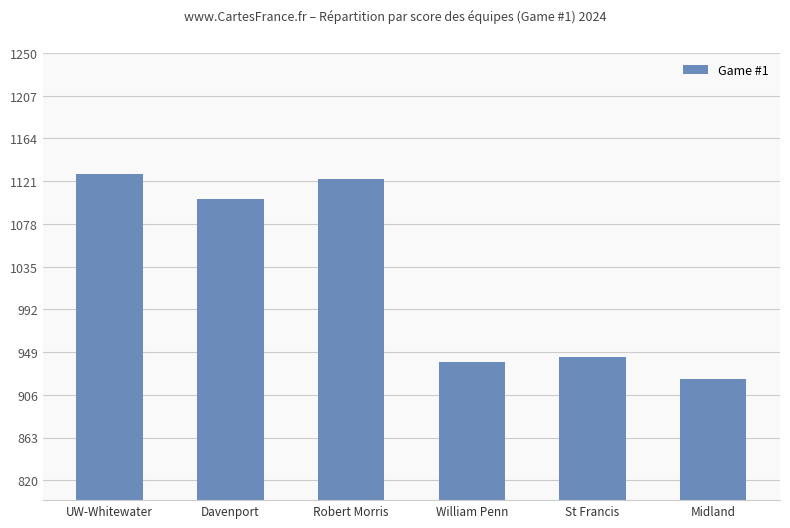

True or false: the data shows 1103 at Davenport.

True